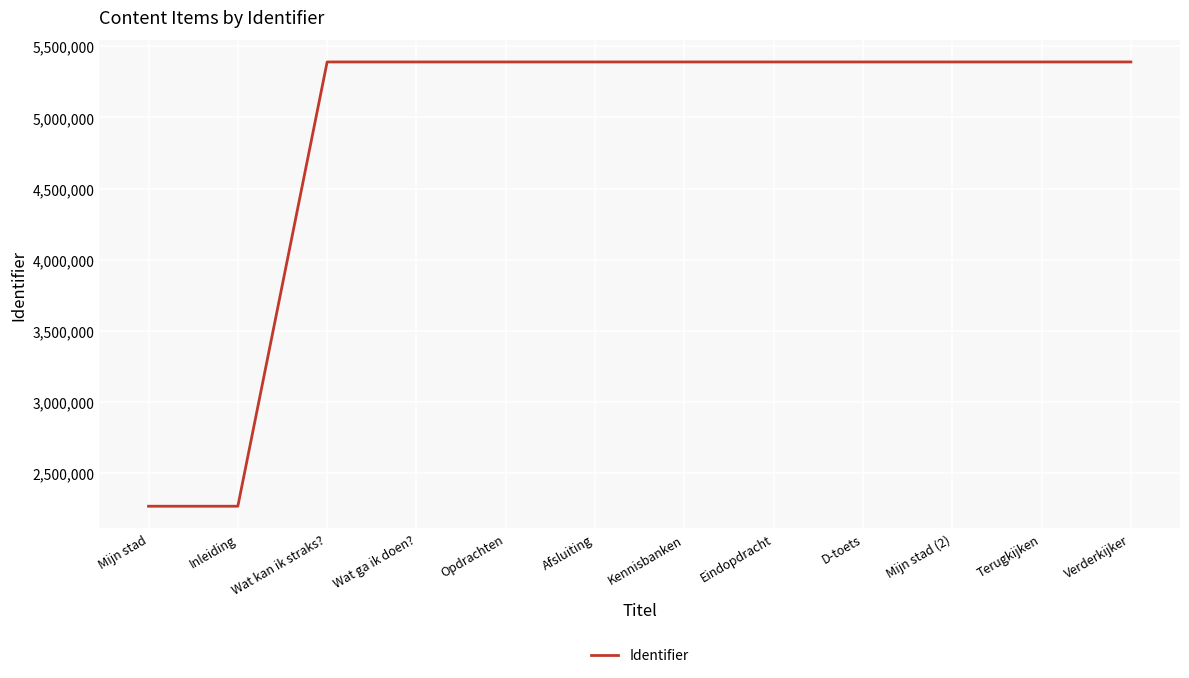

What is the ratio of the value at Afsluiting to the value at Terugkijken?

1.0